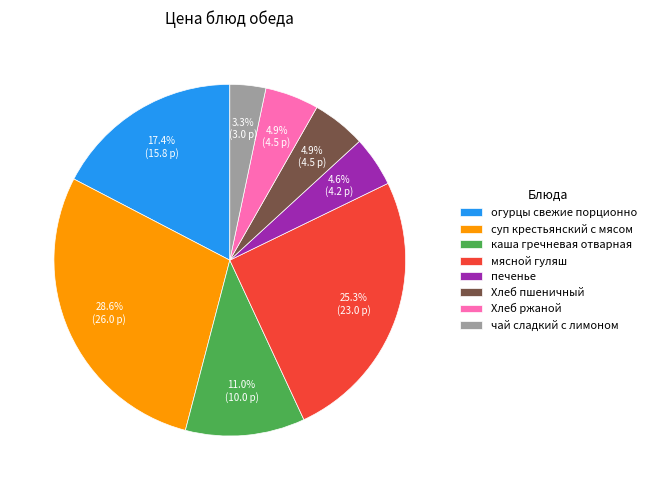

Is it true that печенье is 13% of the pie?

False